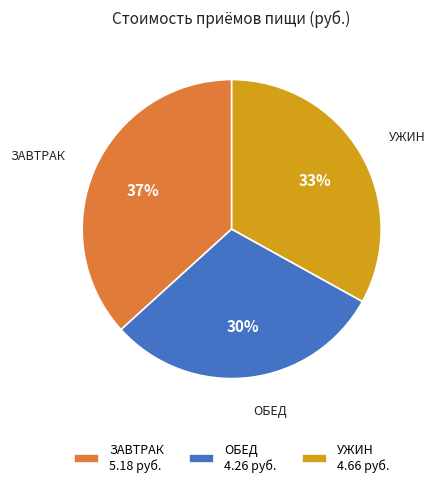

Count the number of slices in the pie.

3